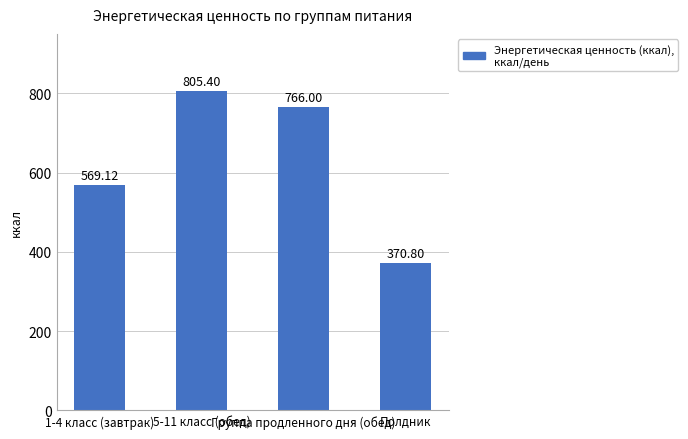

The chart shows a value of 469.2 at 5-11 класс (обед). True or false?

False